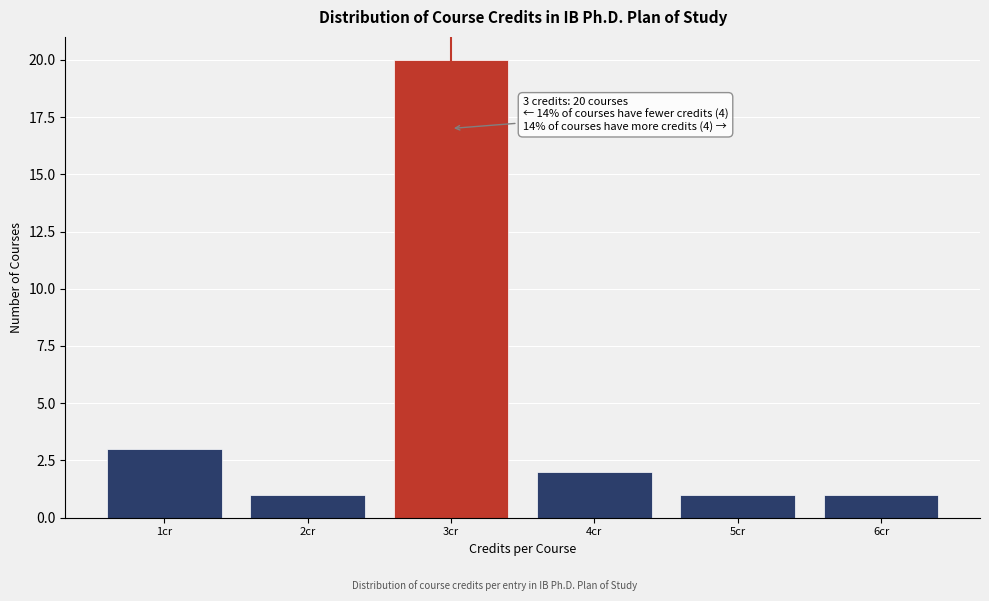

Over which range of the x-axis is the bar tallest?

2.5 to 3.5